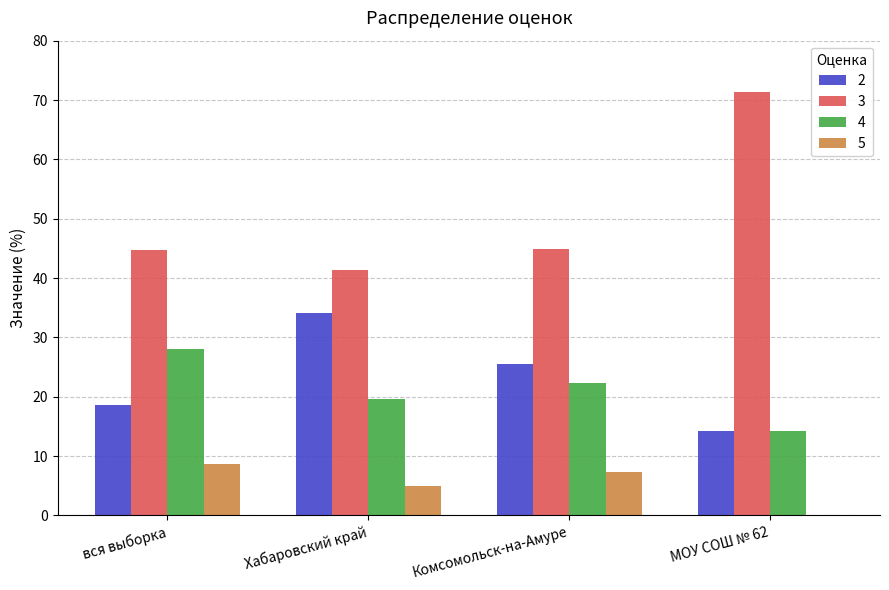

Is the value of 5 at МОУ СОШ № 62 greater than the value of 2 at Комсомольск-на-Амуре?

No